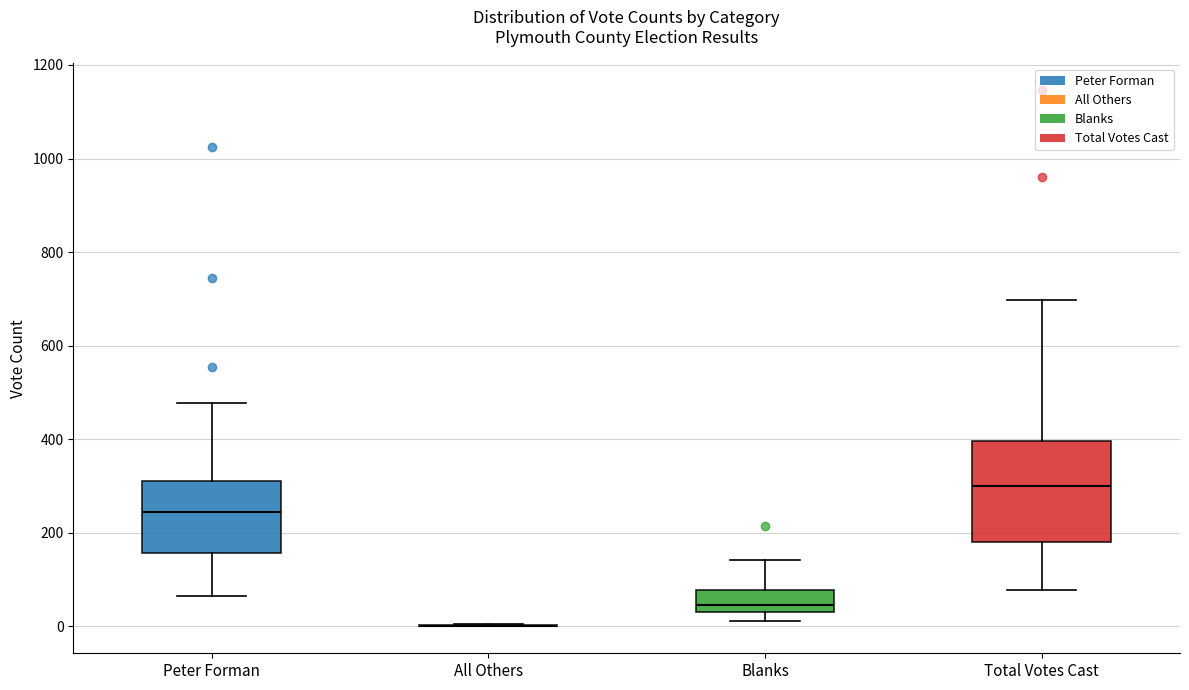

Reading left to right, read every box against the y-axis: the position of its median line, the range the box covers, and the ends of its whiskers. The values are not printed on the chart, so give them approximately, as read against the axis.

Peter Forman: median 240, box 160 to 320, whiskers 60 to 480
All Others: box collapsed to a line at 0, whiskers 0 to 0
Blanks: median 40 (just above the box's lower edge), box 40 to 80, whiskers 20 to 140
Total Votes Cast: median 300, box 180 to 400, whiskers 80 to 700